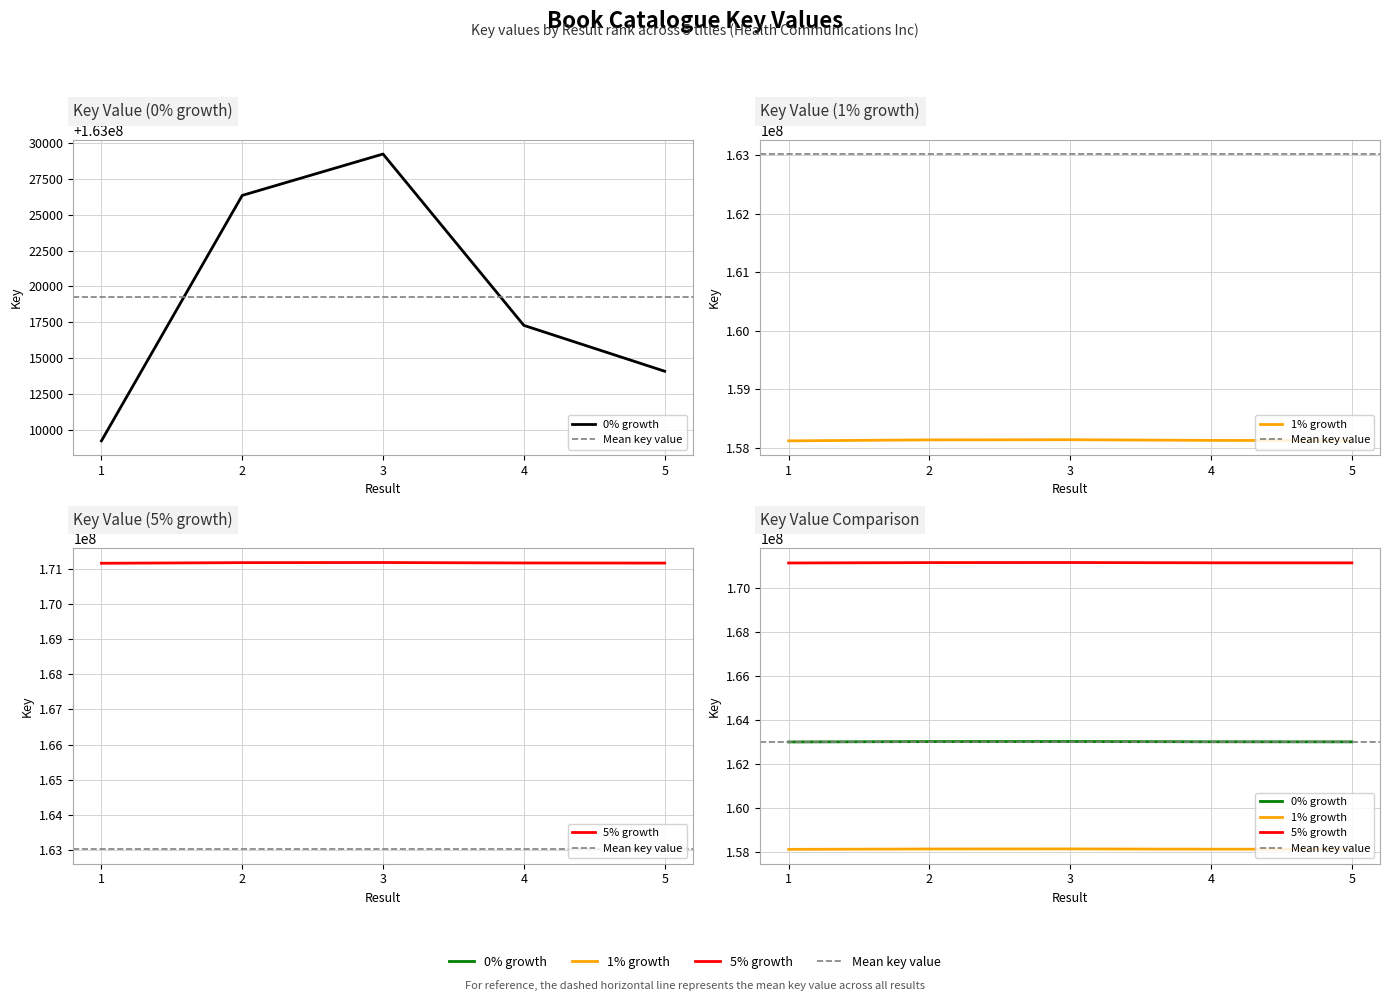

Where is the data nearest to the value 163019231?

4